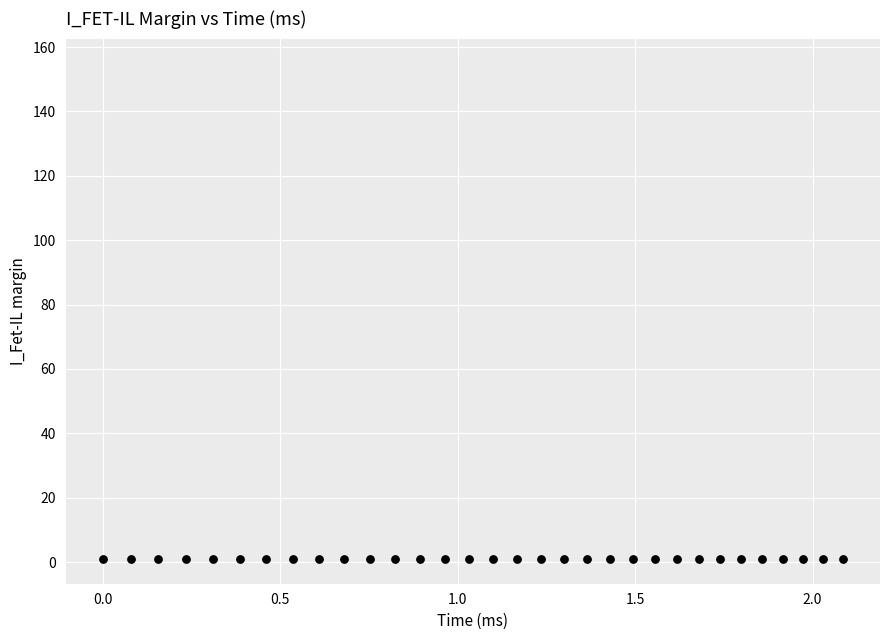

How many points are shown in the scatter plot?

64